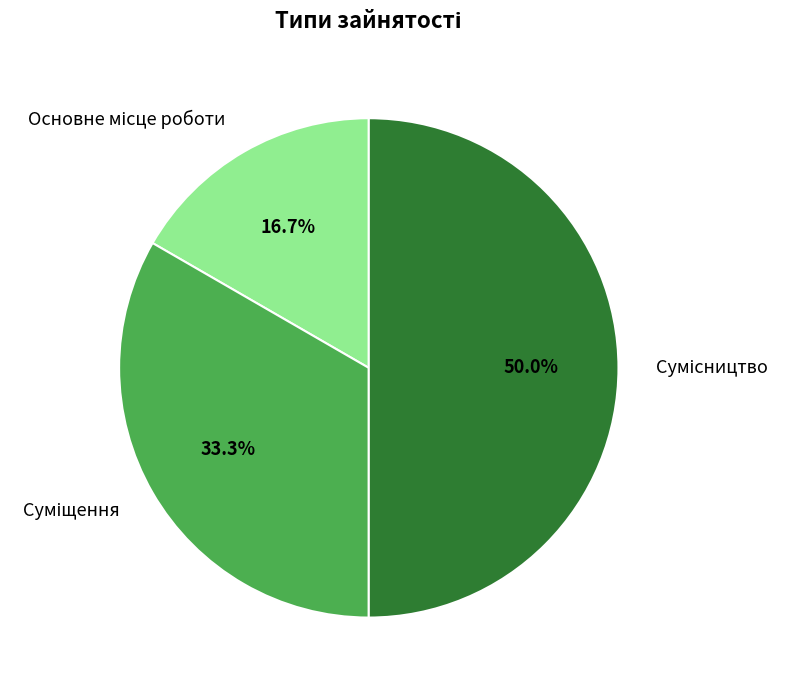

What is the largest slice in the pie chart?

Сумісництво